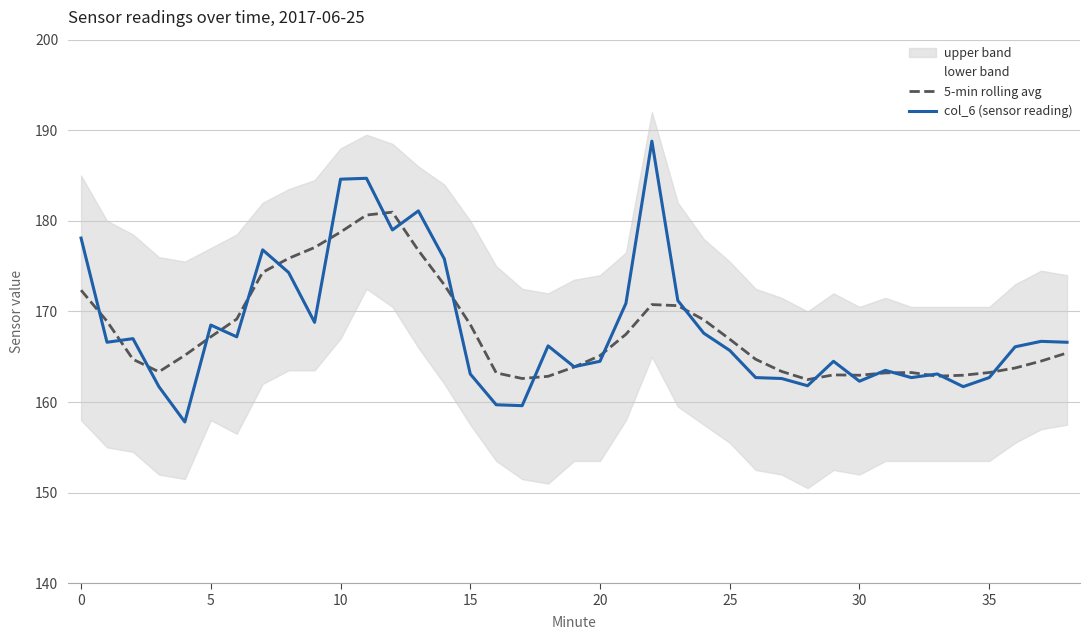

Does the chart display data point markers on the line(s)?

No